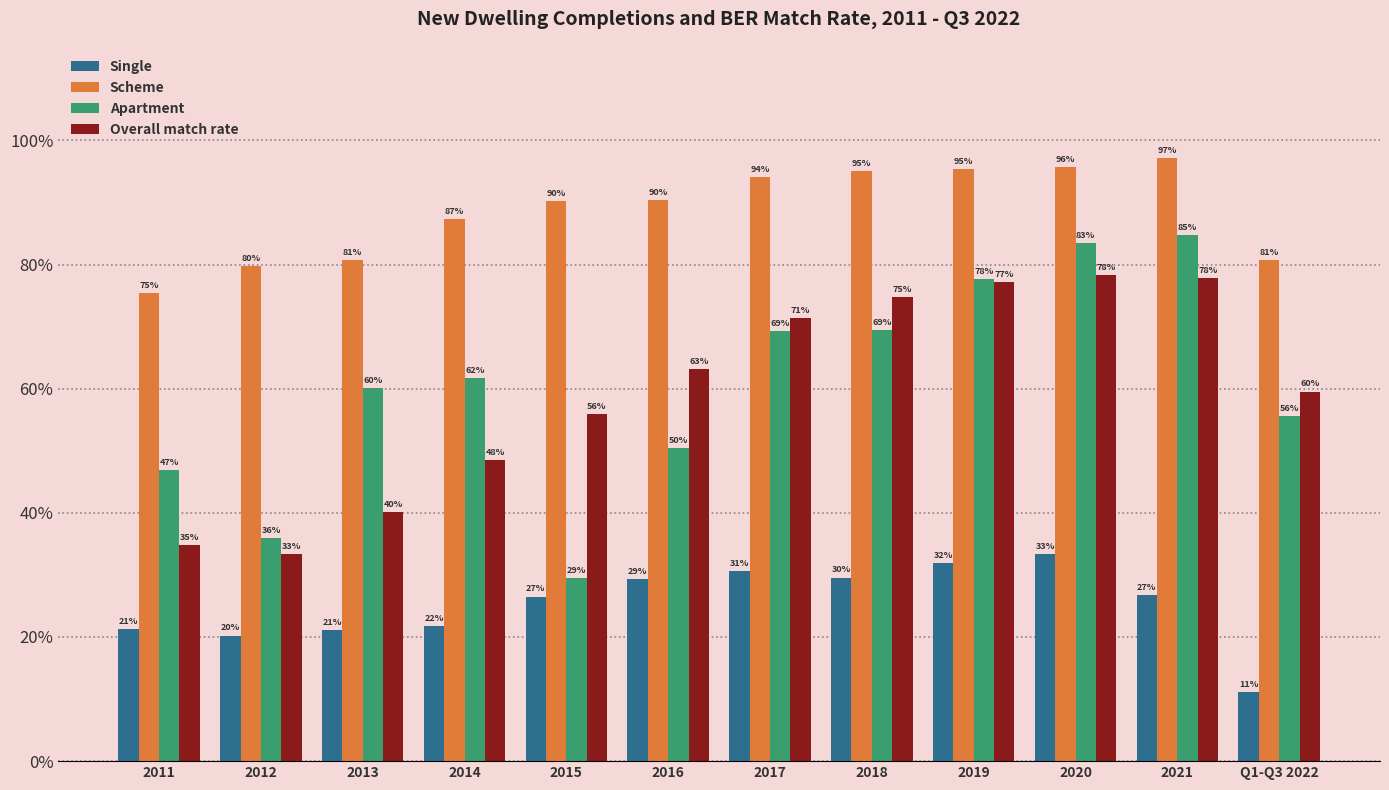

Reading right to left, transcribe all the data shown in this chart.

Single: Q1-Q3 2022=0.1	2021=0.3	2020=0.3	2019=0.3	2018=0.3	2017=0.3	2016=0.3	2015=0.3	2014=0.2	2013=0.2	2012=0.2	2011=0.2
Scheme: Q1-Q3 2022=0.8	2021=1.0	2020=1.0	2019=1.0	2018=0.9	2017=0.9	2016=0.9	2015=0.9	2014=0.9	2013=0.8	2012=0.8	2011=0.8
Apartment: Q1-Q3 2022=0.6	2021=0.8	2020=0.8	2019=0.8	2018=0.7	2017=0.7	2016=0.5	2015=0.3	2014=0.6	2013=0.6	2012=0.4	2011=0.5
Overall match rate: Q1-Q3 2022=0.6	2021=0.8	2020=0.8	2019=0.8	2018=0.7	2017=0.7	2016=0.6	2015=0.6	2014=0.5	2013=0.4	2012=0.3	2011=0.3